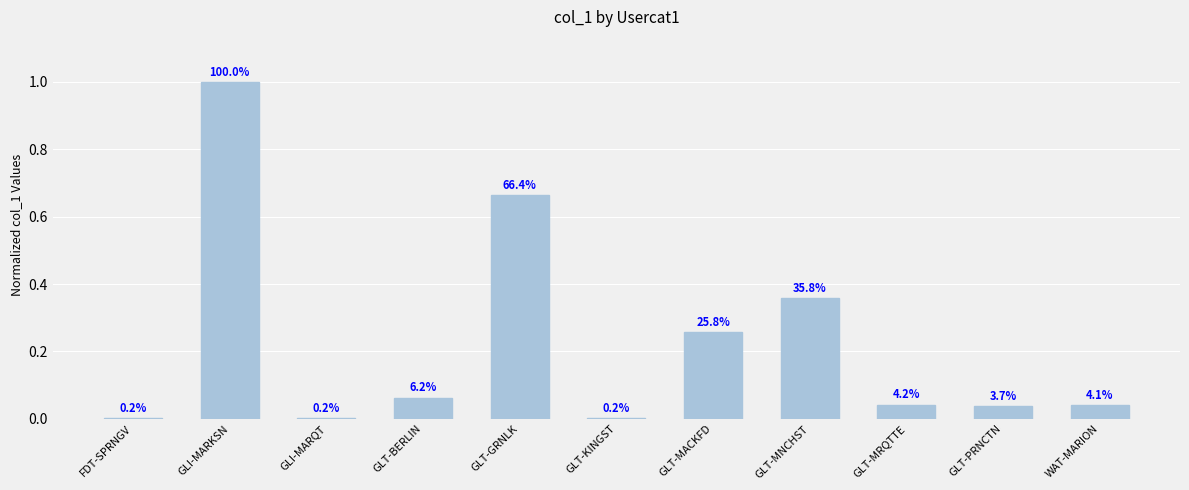

What is the sum of all values?

2.5